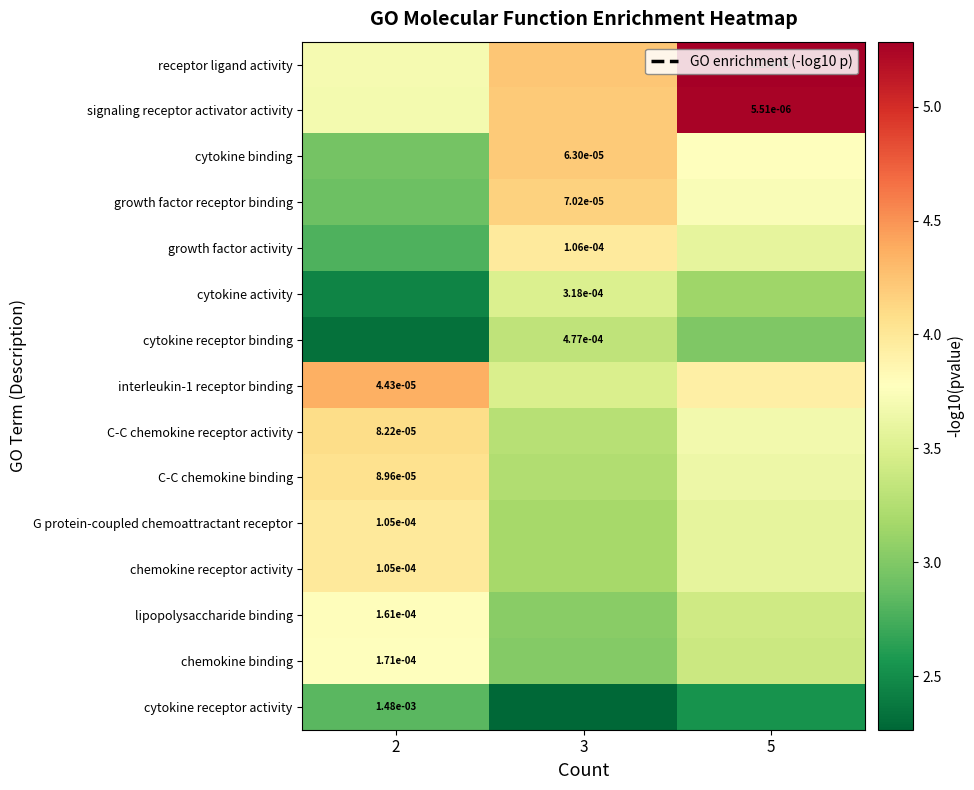

Which category has the lowest value across all series?

3